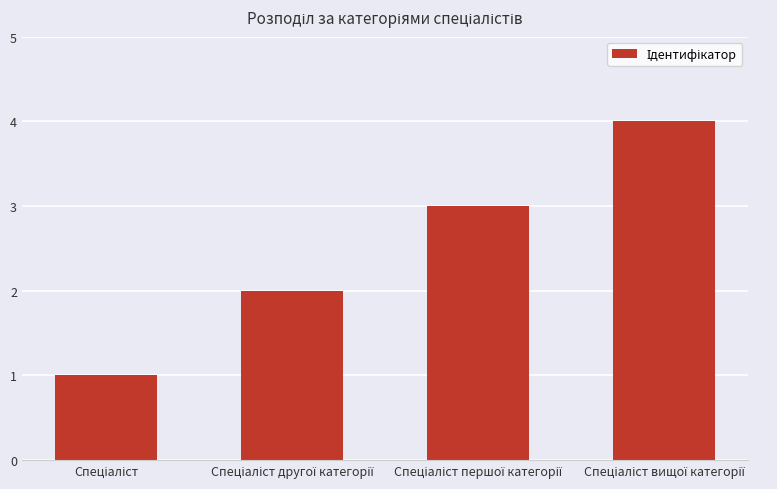

What is the difference between the maximum and minimum values?

3